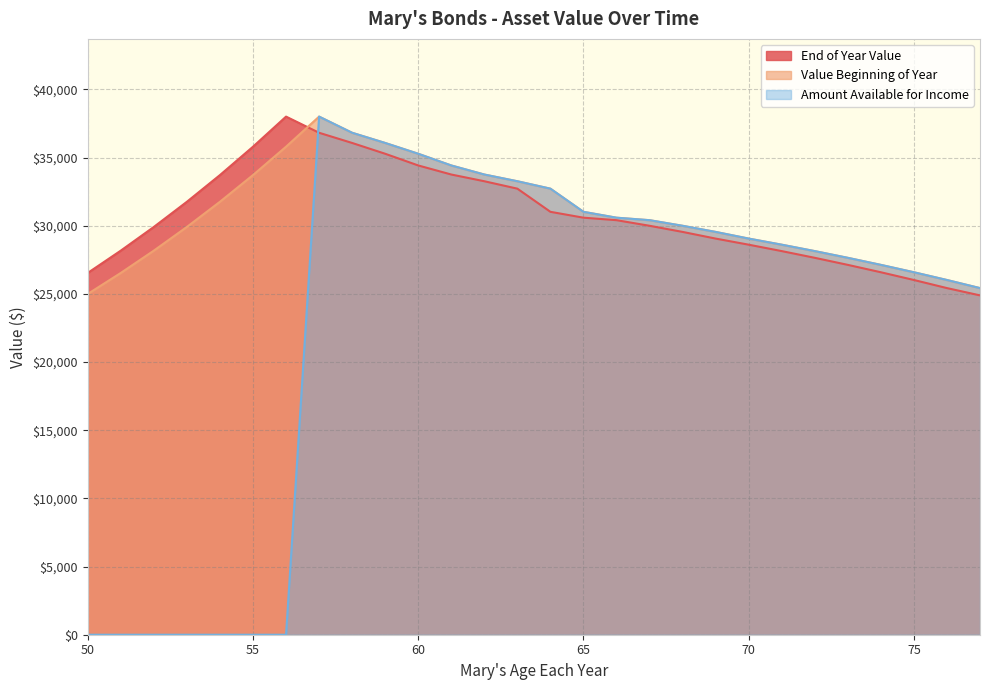

Rank the series by their maximum value, from highest to lowest.

End of Year Value, Value Beginning of Year, Amount Available for Income